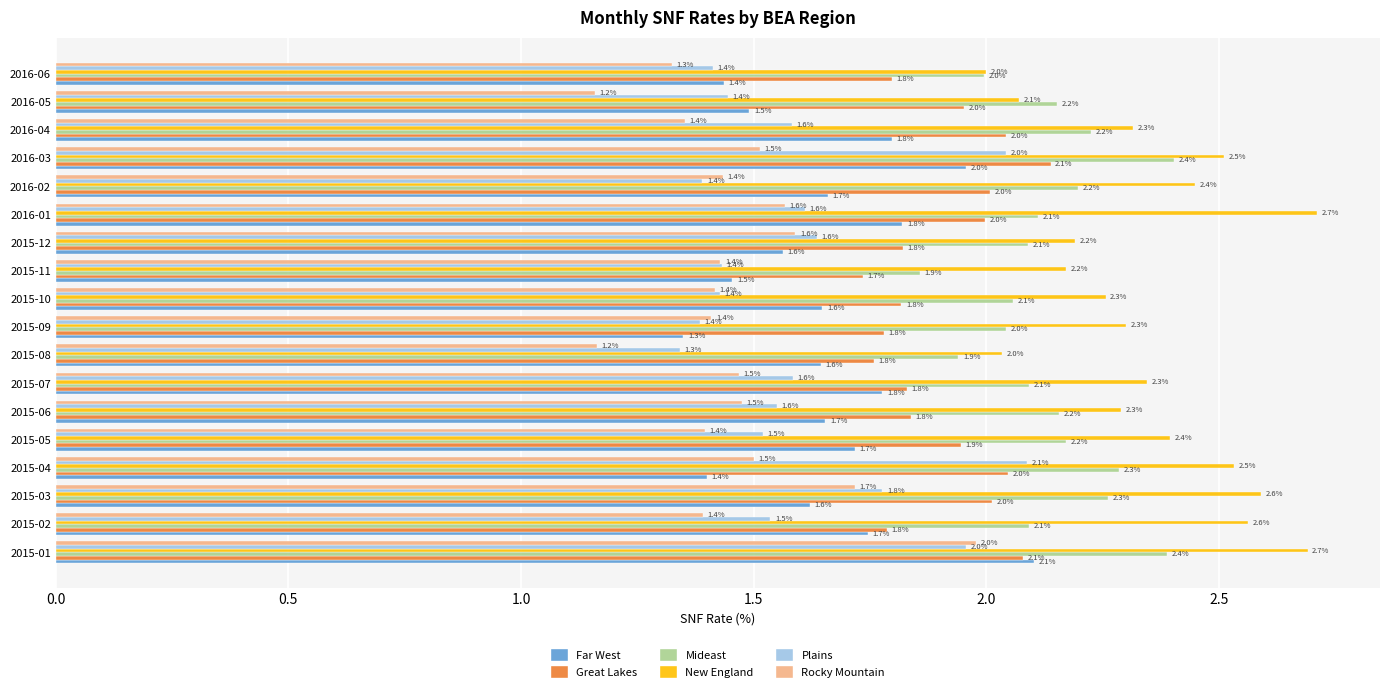

Between 2015-11 and 2016-03, which series saw the biggest shift?

Plains